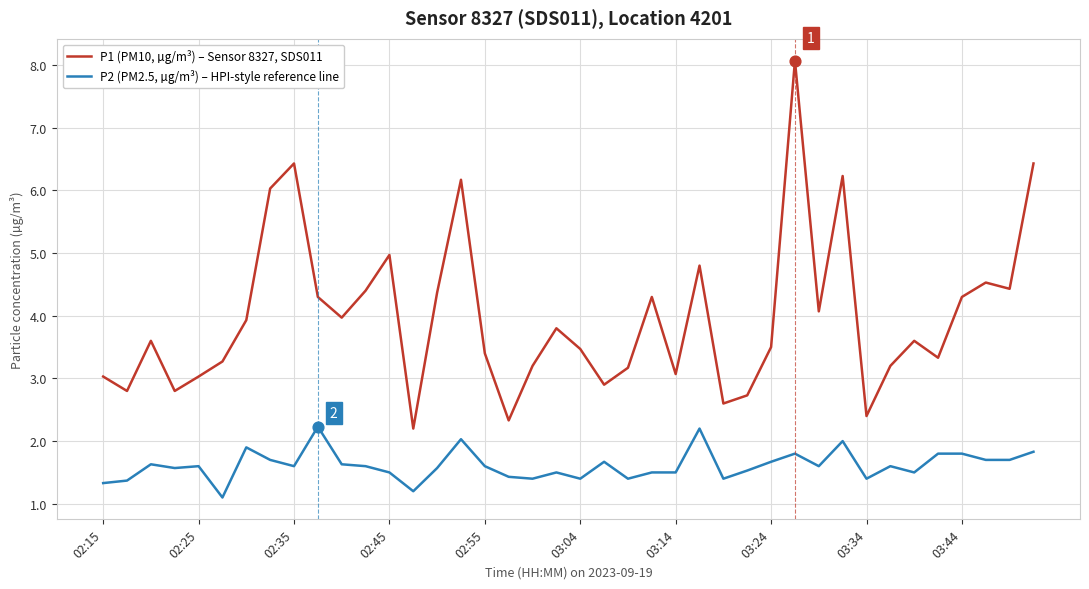

Which series has the largest total across all categories?

P1 (PM10, µg/m³) – Sensor 8327, SDS011